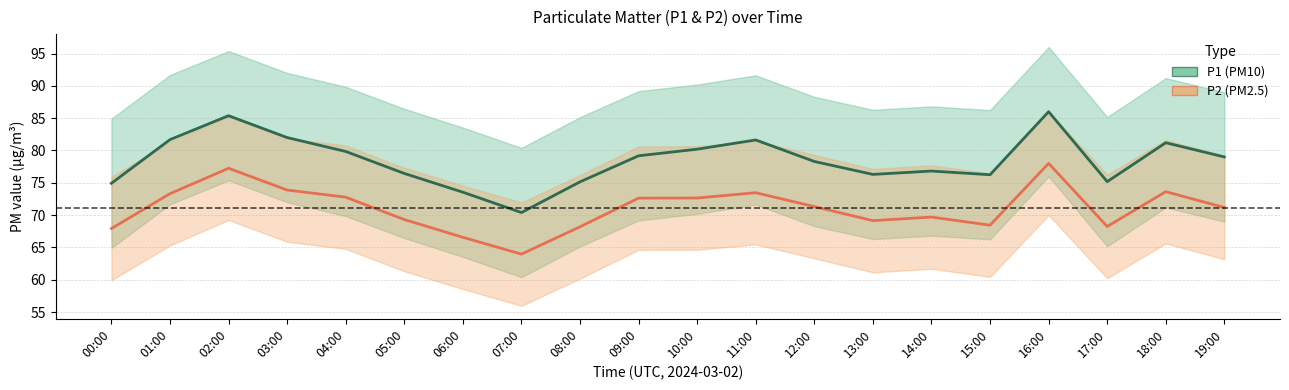

What is the value of the P1 (PM10) point at the 19th from the left?

81.2